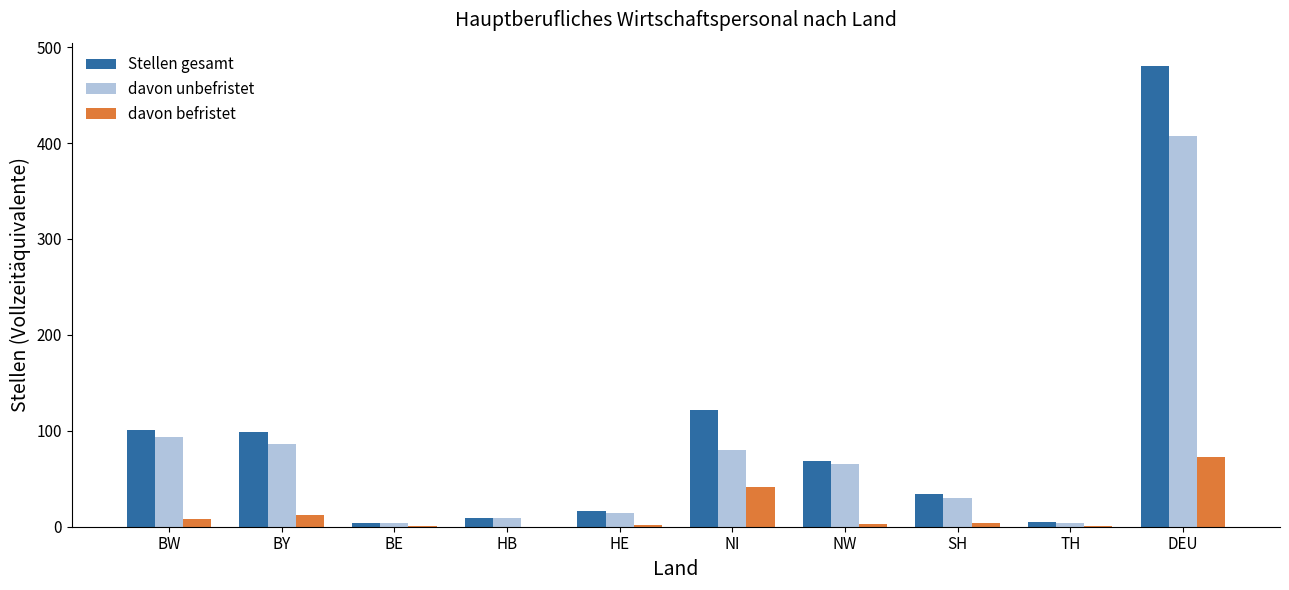

What is the sum of all davon befristet values?

145.5